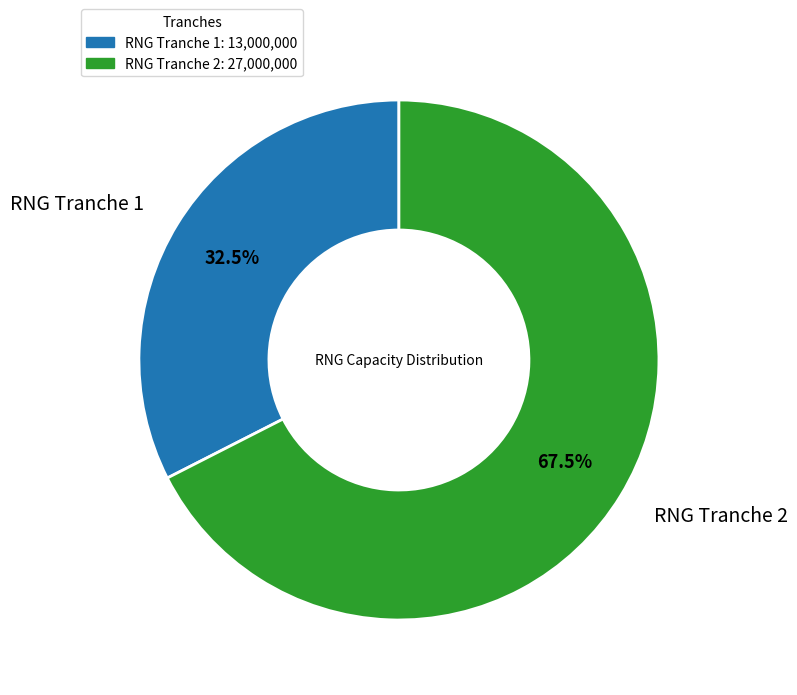

Do RNG Tranche 2 and RNG Tranche 1 together represent more than half of the pie?

Yes